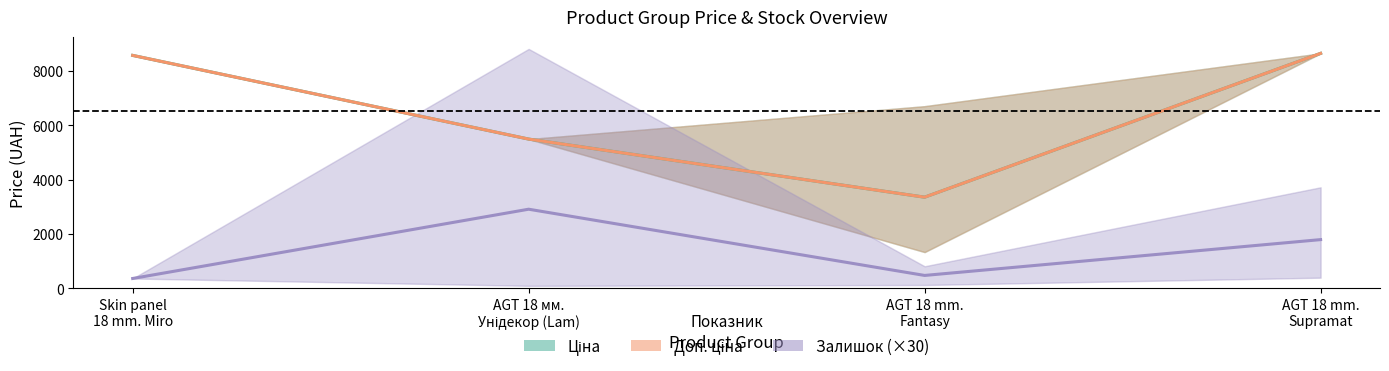

How many categories are shown in the chart?

4